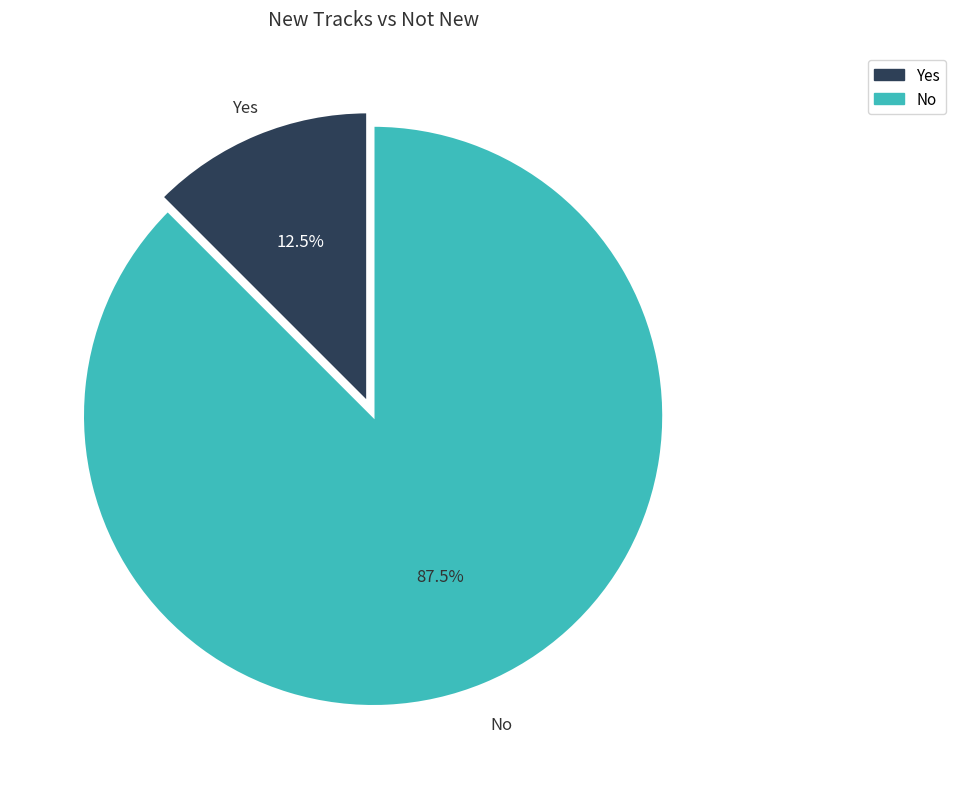

How many segments does this pie chart have?

2